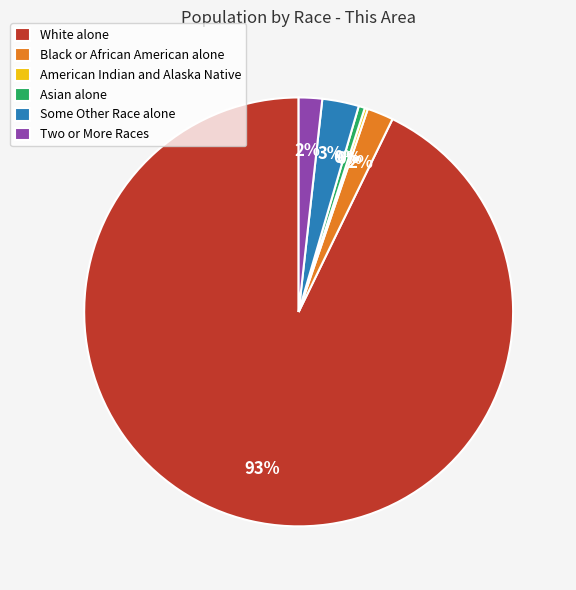

To the nearest percent, what percentage of the pie is Black or African American alone?

2%